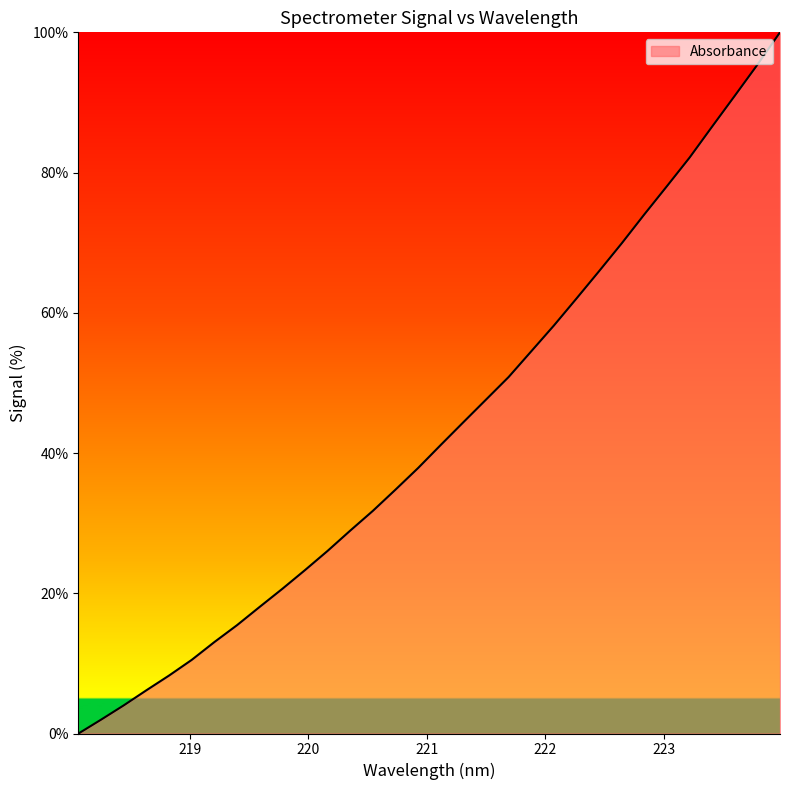

What is the difference between the maximum and minimum values?

100.0